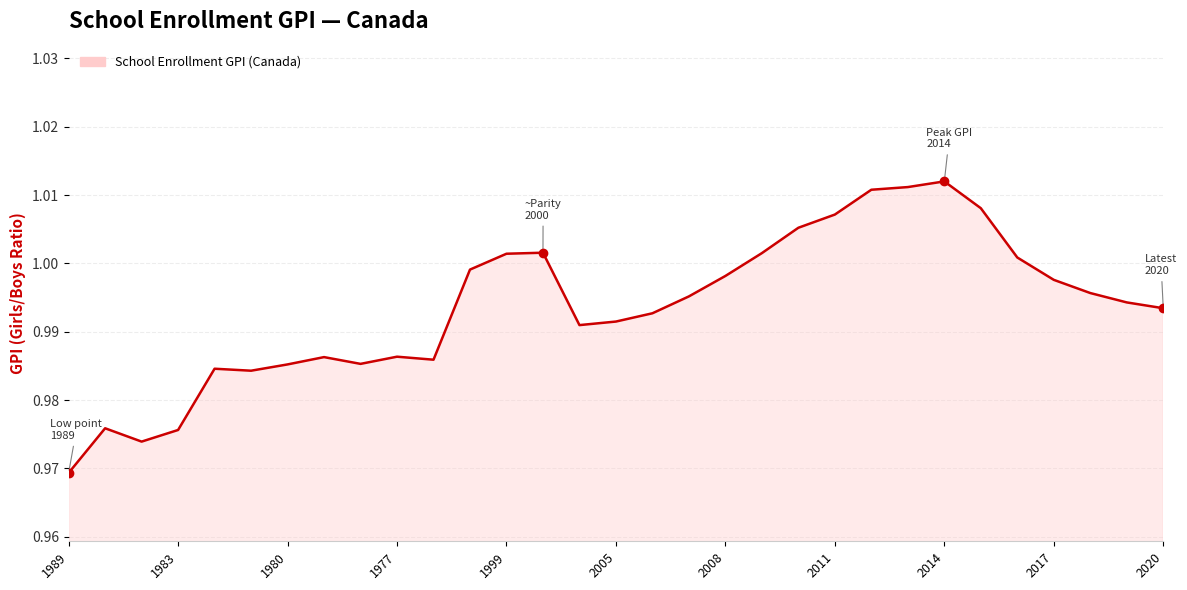

Does the chart have visible grid lines?

Yes